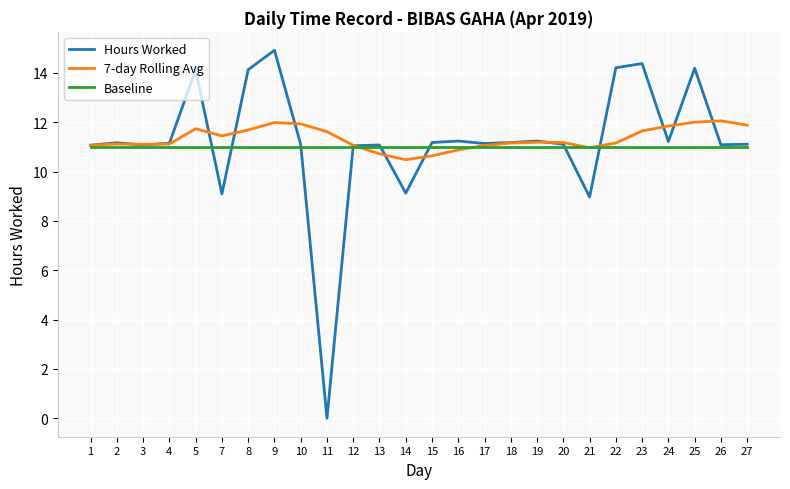

Rank the series at 5 from lowest to highest value.

Baseline, 7-day Rolling Avg, Hours Worked